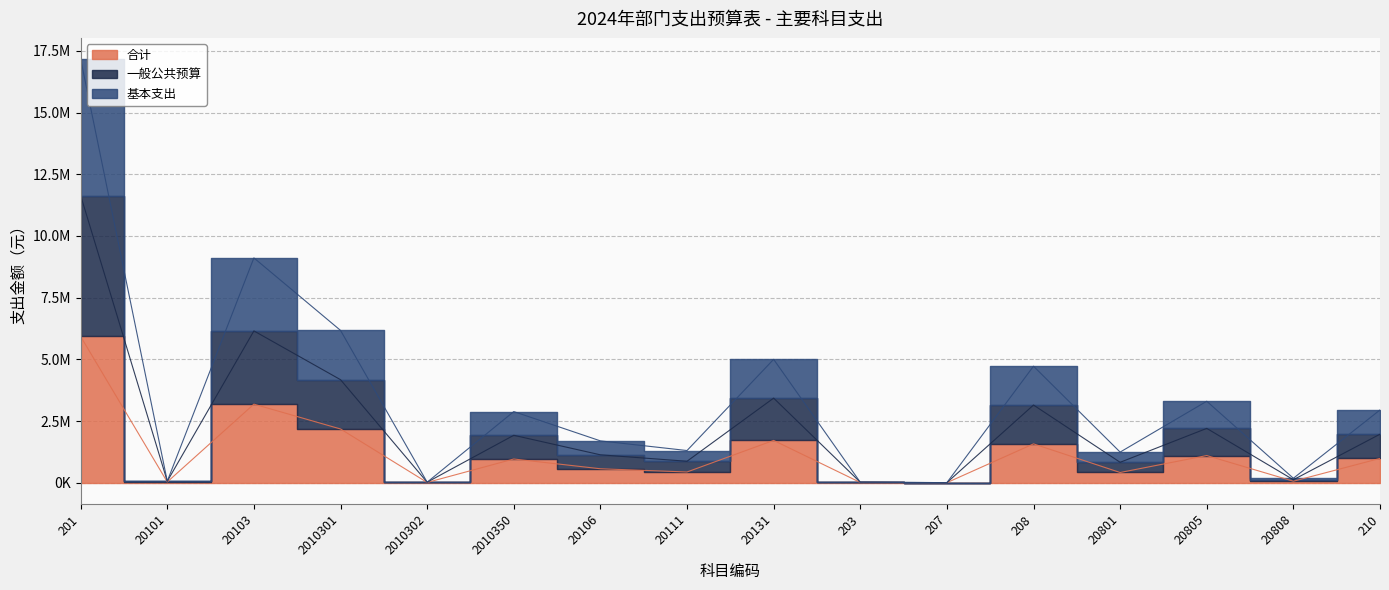

What is the minimum value for 合计?

1500.0